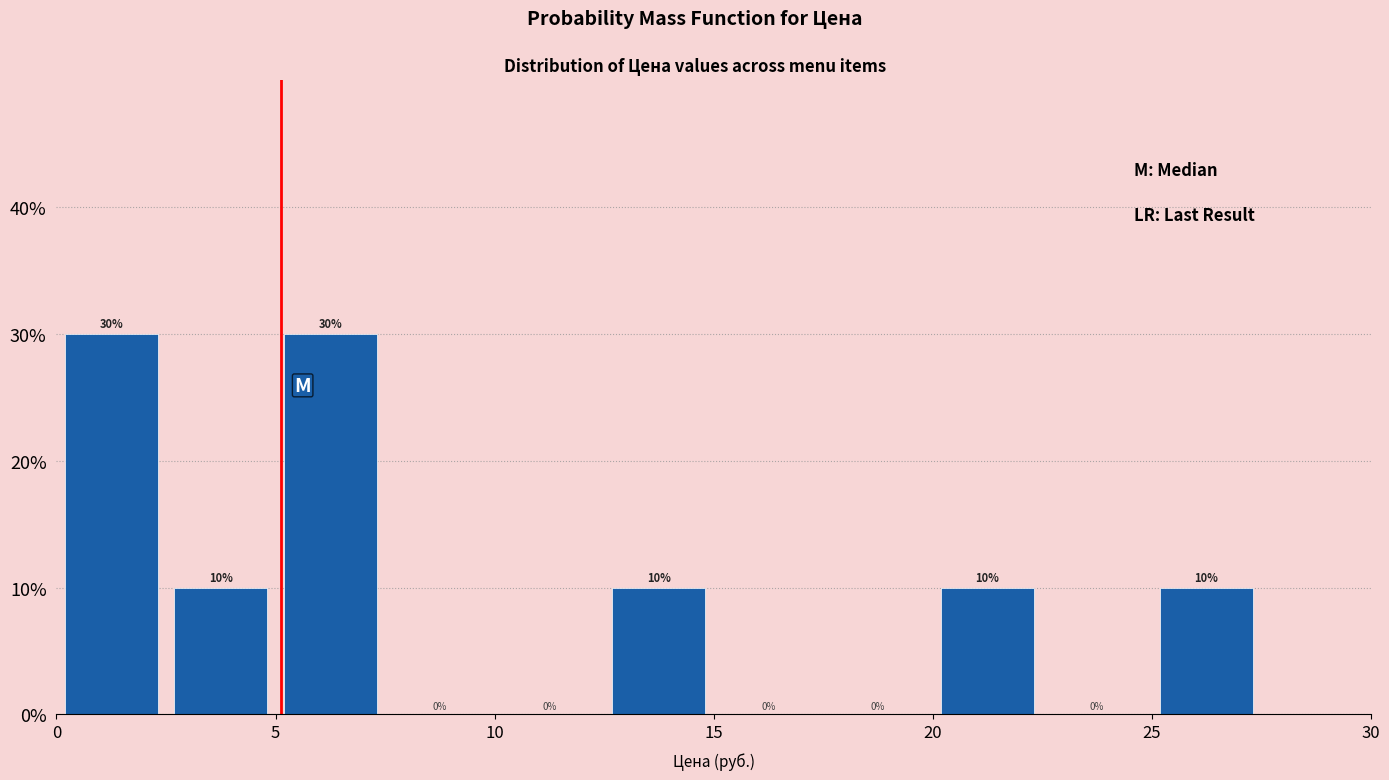

Reading left to right, transcribe this chart: for each bar, give the range it covers on the x-axis and its height.

0.0 to 2.5: 30
2.5 to 5.0: 10
5.0 to 7.5: 30
7.5 to 10.0: 0
10.0 to 12.5: 0
12.5 to 15.0: 10
15.0 to 17.5: 0
17.5 to 20.0: 0
20.0 to 22.5: 10
22.5 to 25.0: 0
25.0 to 27.5: 10